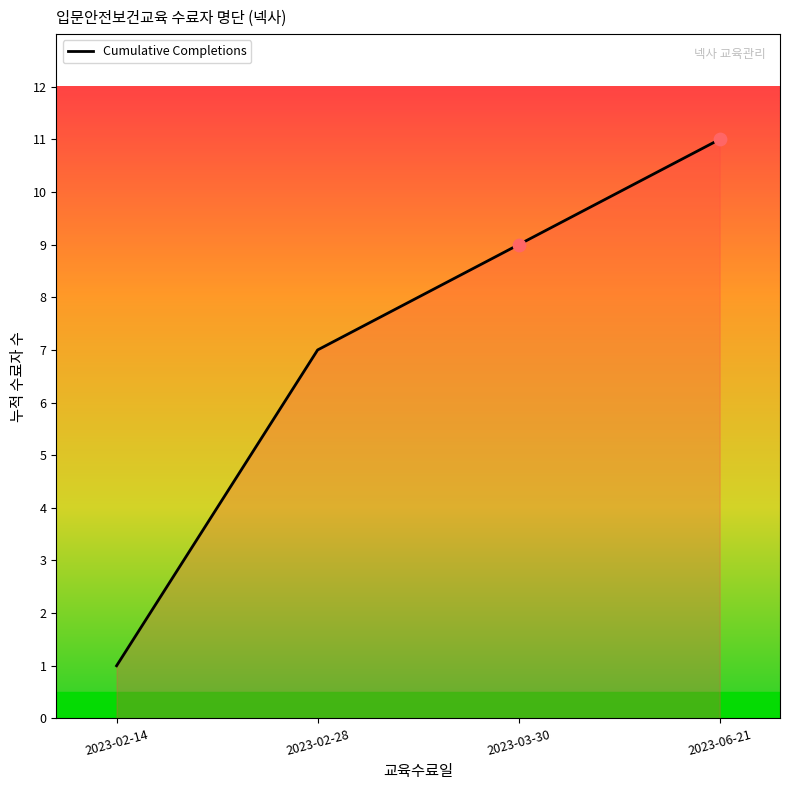

What is the change in value from 2023-02-14 to 2023-06-21?

+10